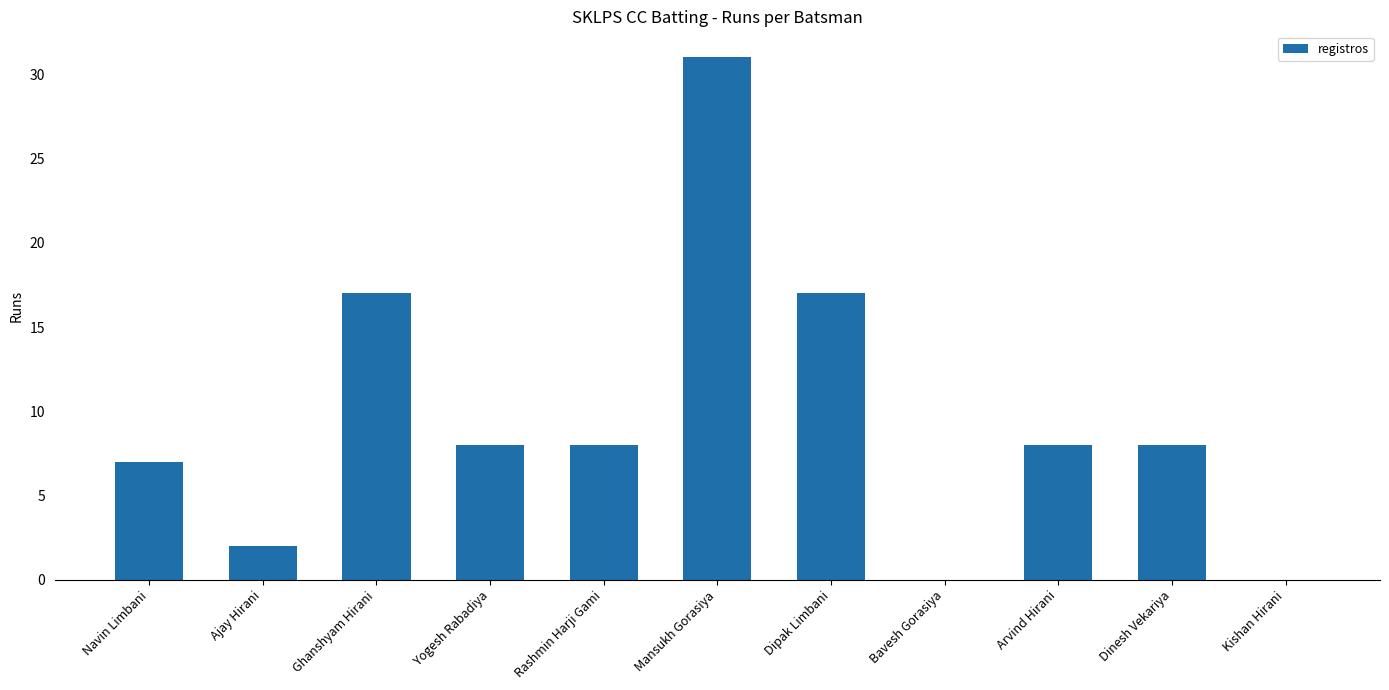

Reading left to right, transcribe all the data shown in this chart.

Navin Limbani=7	Ajay Hirani=2	Ghanshyam Hirani=17	Yogesh Rabadiya=8	Rashmin Harji Gami=8	Mansukh Gorasiya=31	Dipak Limbani=17	Bavesh Gorasiya=0	Arvind Hirani=8	Dinesh Vekariya=8	Kishan Hirani=0